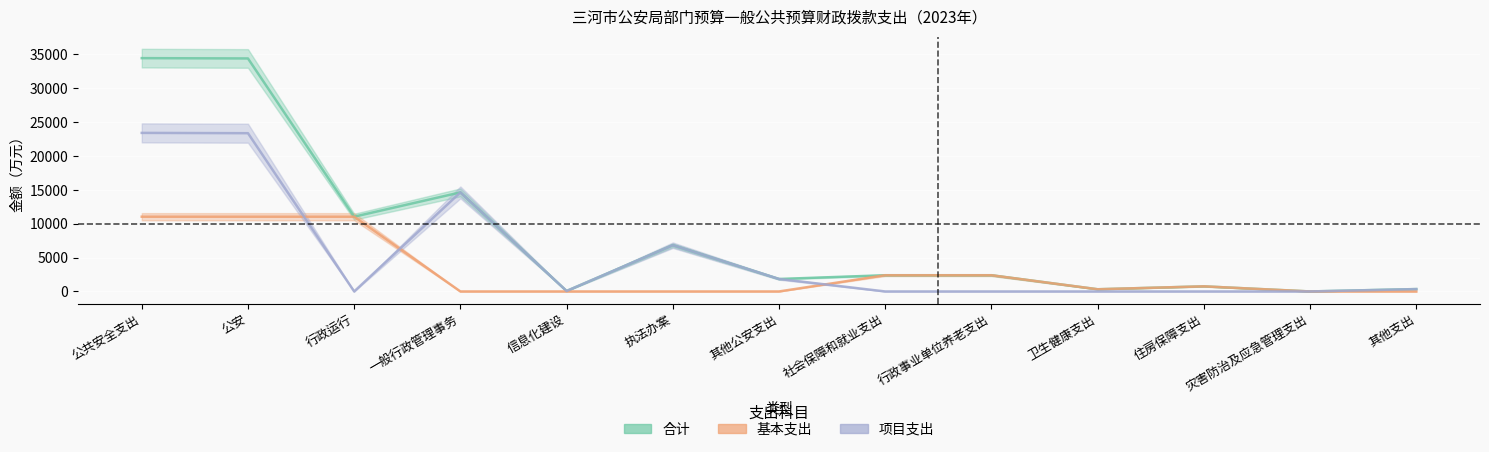

What are all the series names shown in the legend?

合计, 基本支出, 项目支出